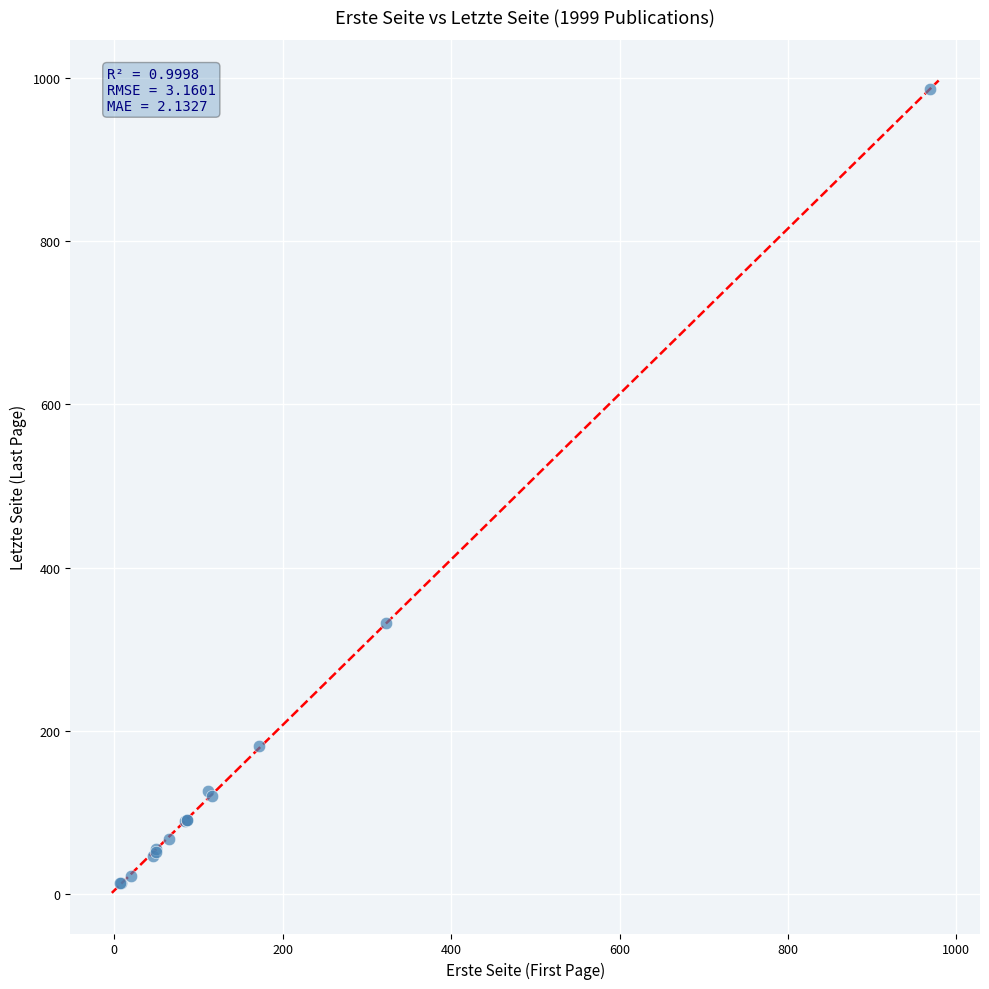

What Y value in the scatter plot is closest to 500?

332